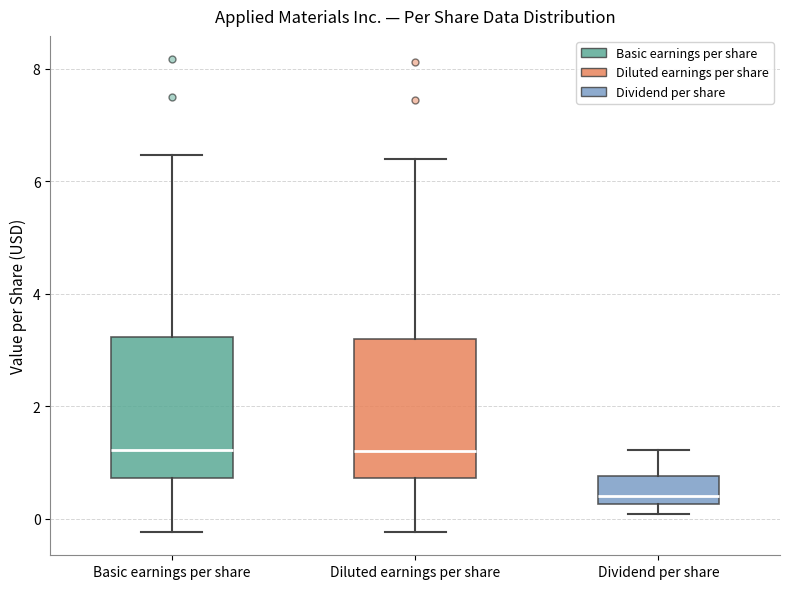

Where does the upper whisker of the box for Diluted earnings per share end on the y-axis? The values are not printed on the chart, so give them approximately, as read against the axis.

6.4